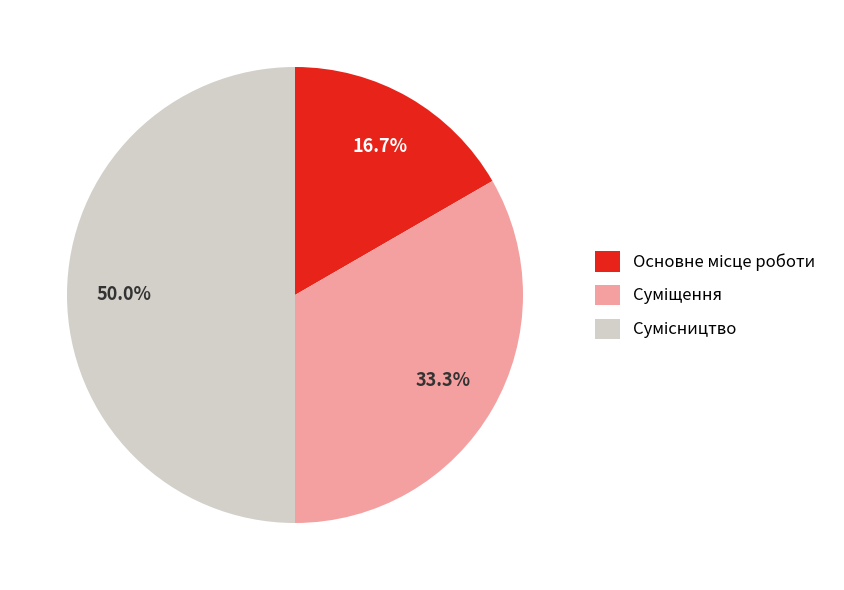

What is the change in value from Суміщення to Сумісництво?

+1